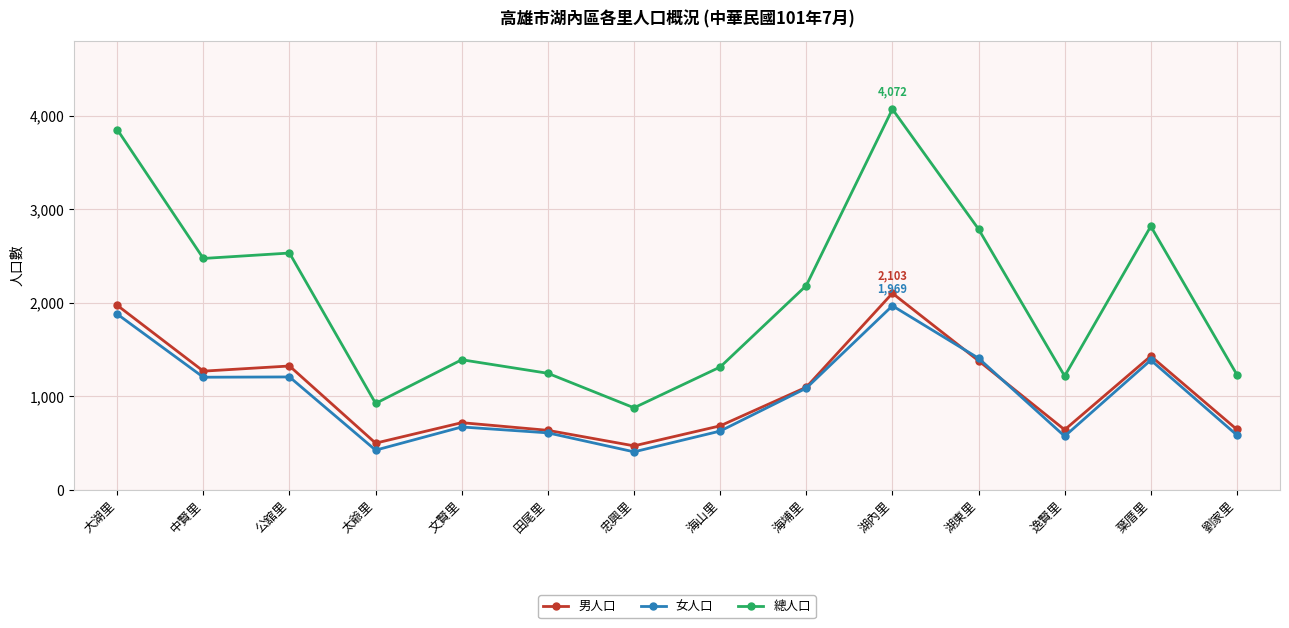

How many lines are shown in the chart?

3